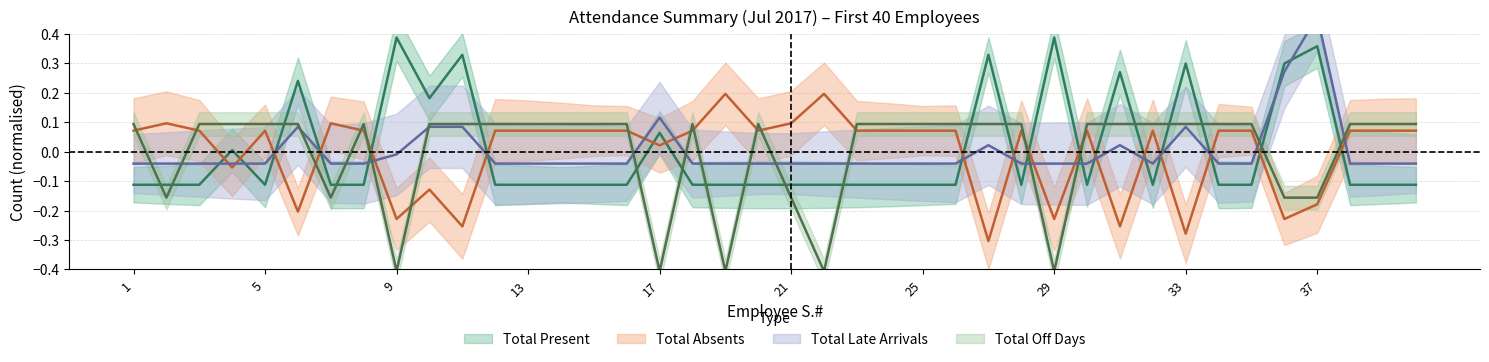

List the series in order of their peak value, highest first.

Total Late Arrivals, Total Present, Total Absents, Total Off Days